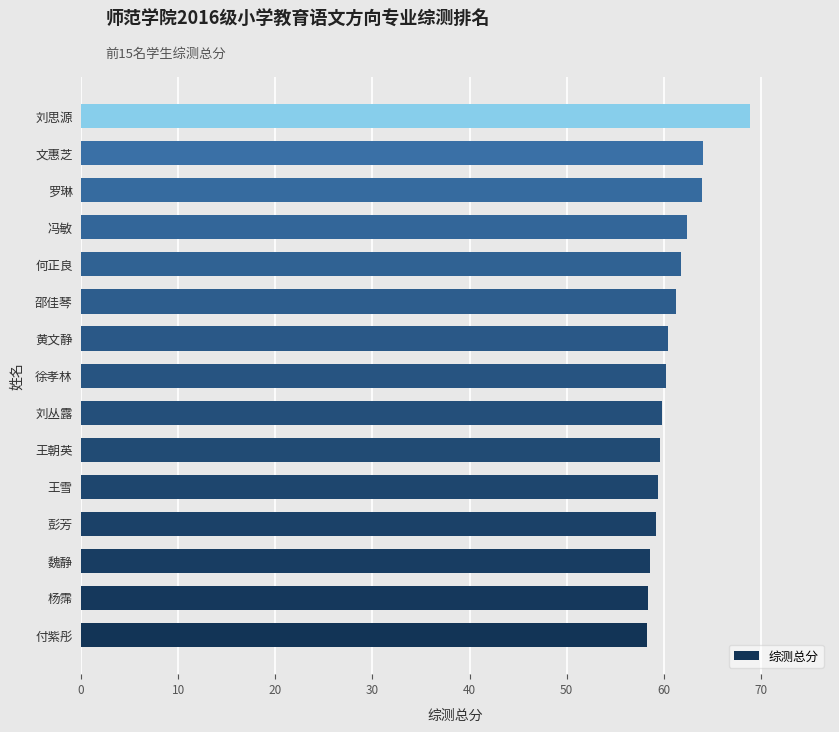

Is it true that the value at 王朝英 is 59.6?

True